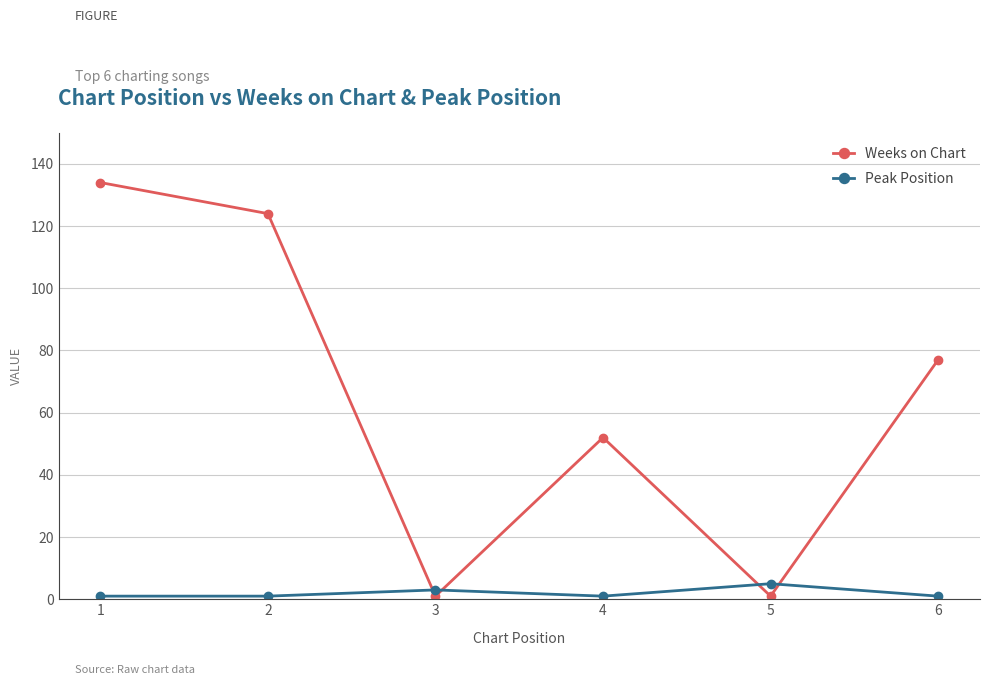

Is it true that Peak Position equals 5 at 5?

True